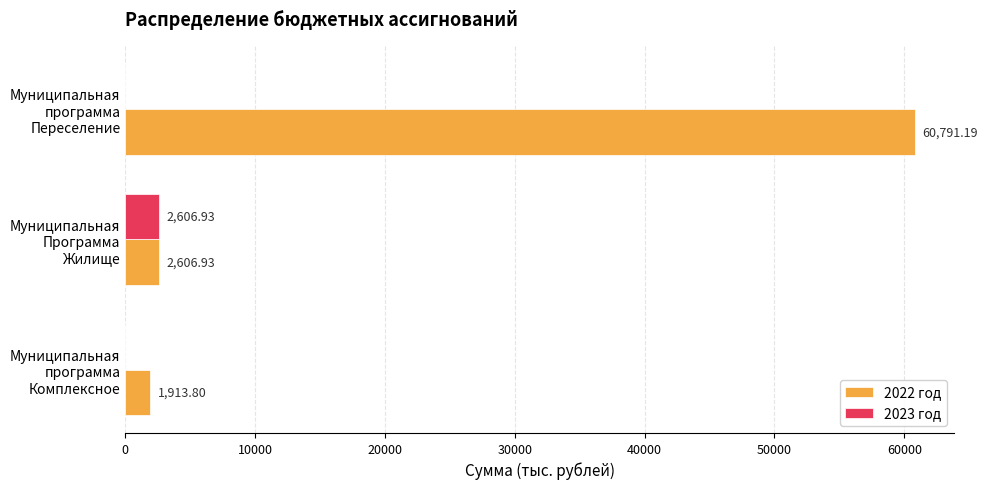

Which category has the highest value in the 2022 год series?

Муниципальная программа Переселение